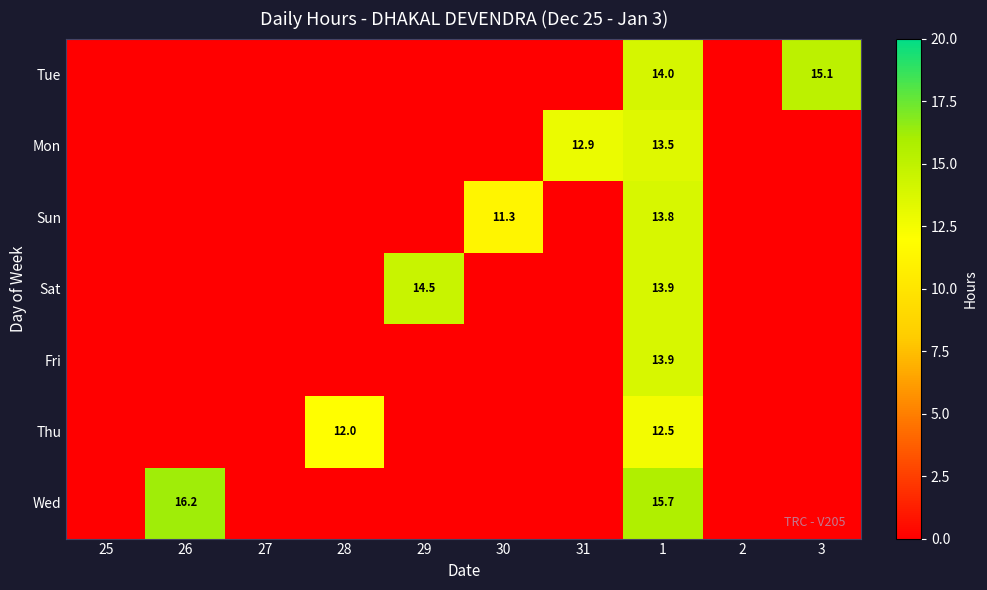

Which category has the lowest value in the Wed series?

25